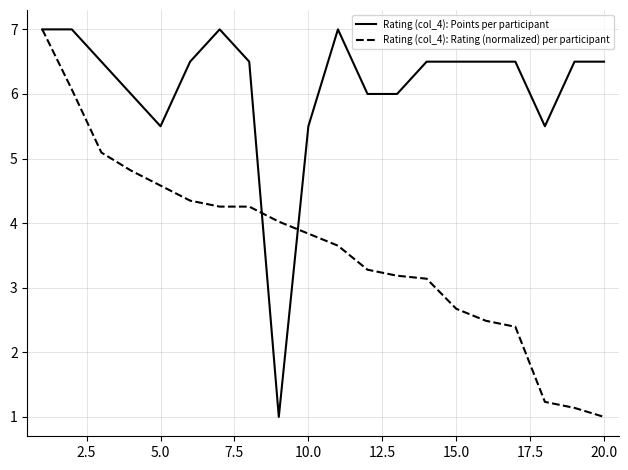

List the series in order of their overall mean, lowest first.

Rating (col_4): Rating (normalized) per participant, Rating (col_4): Points per participant